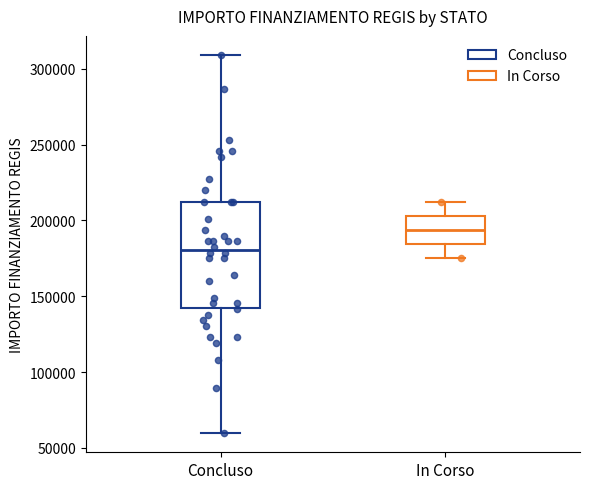

Where is the lower edge of the box for In Corso on the y-axis? The values are not printed on the chart, so give them approximately, as read against the axis.

185000